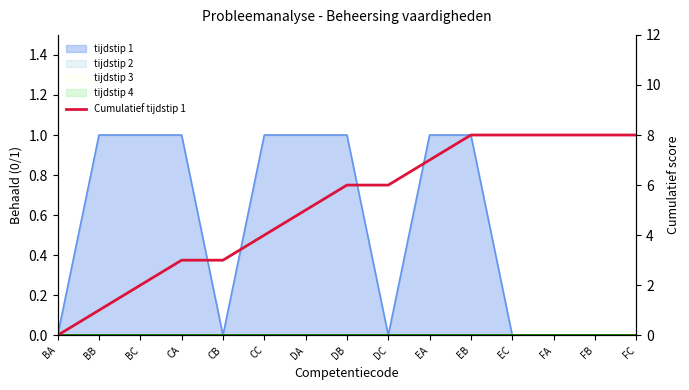

Reading left to right, what are all the values shown in this chart?

BA=0	BB=1	BC=2	CA=3	CB=3	CC=4	DA=5	DB=6	DC=6	EA=7	EB=8	EC=8	FA=8	FB=8	FC=8